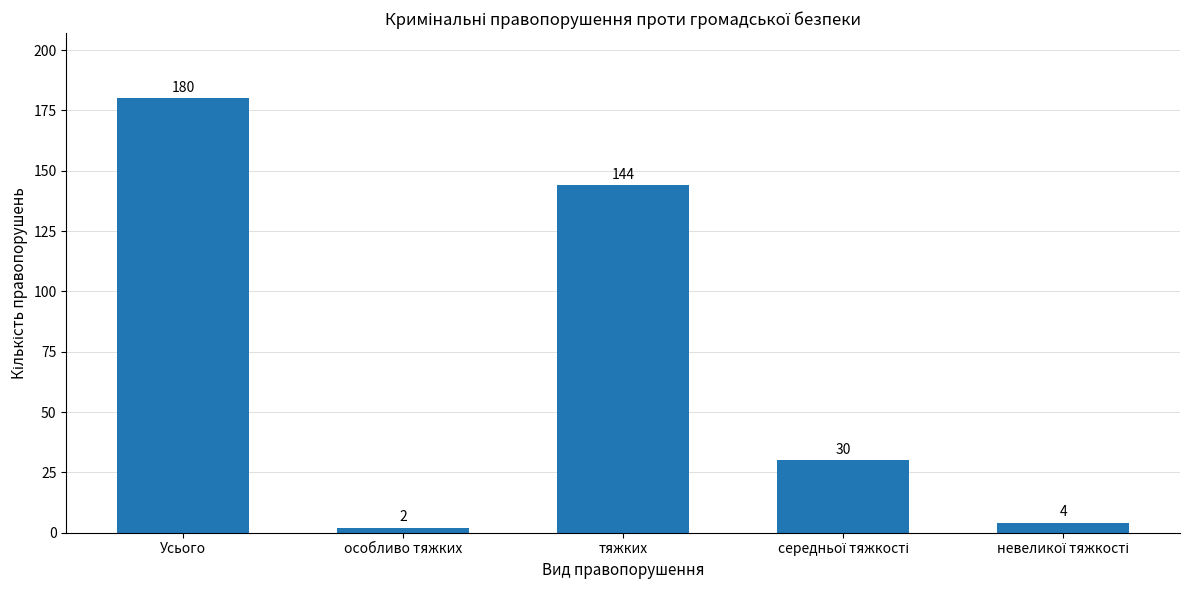

What is the sum of all values?

360